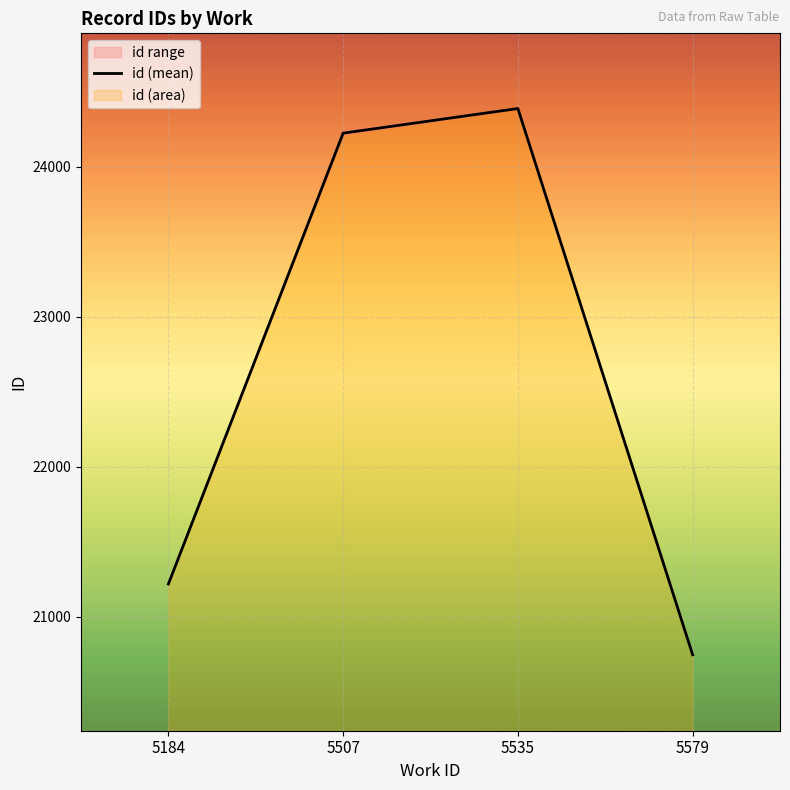

How many points are higher than both their immediate neighbors (excluding endpoints)?

1